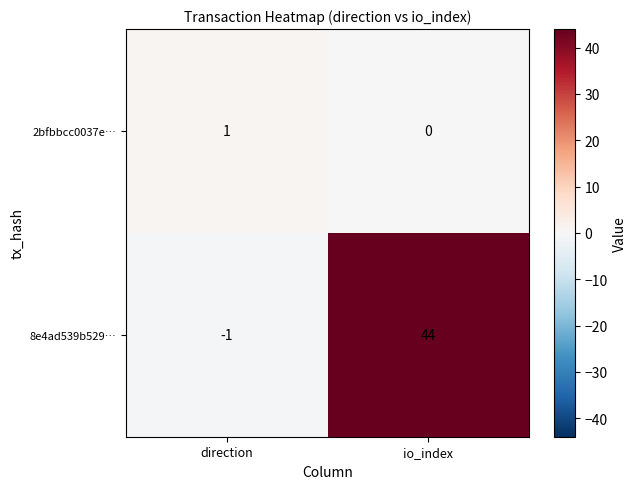

How many series are shown in this chart?

2